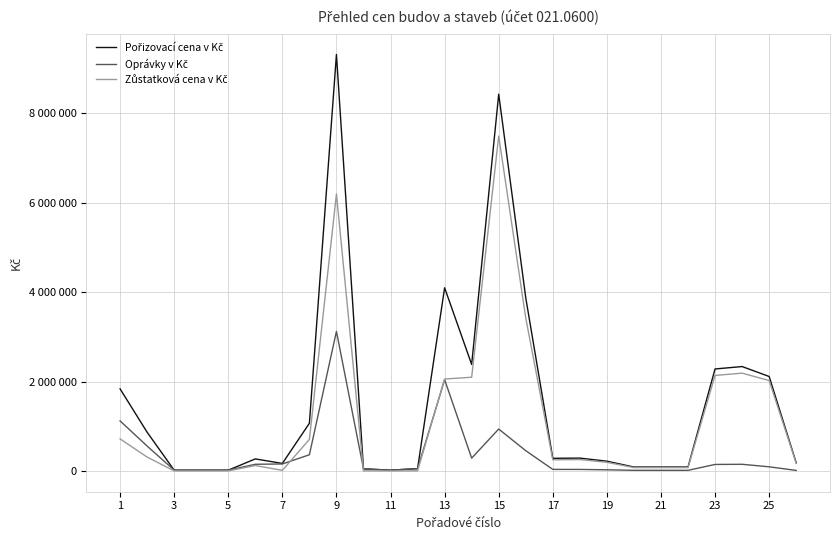

Does the chart have visible grid lines?

Yes